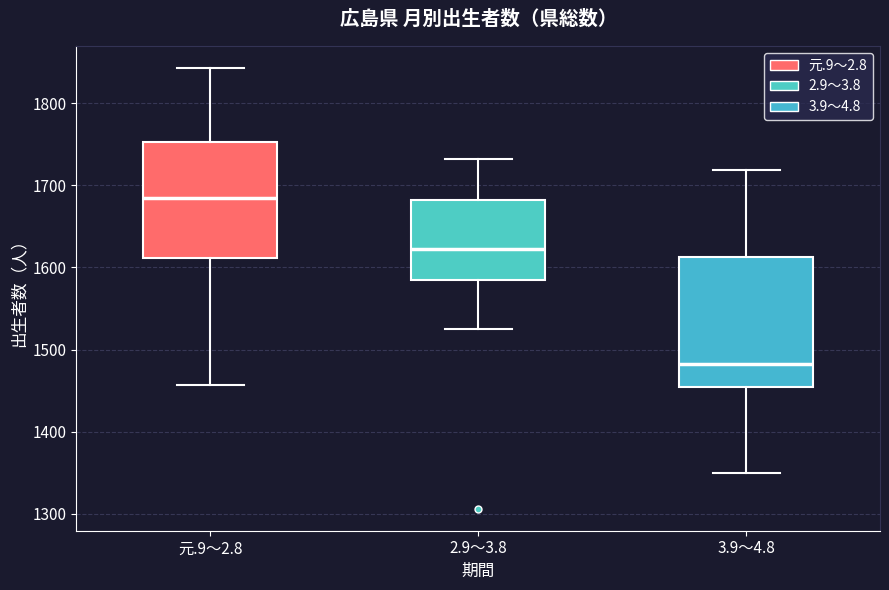

Reading left to right, read every box against the y-axis: the position of its median line, the range the box covers, and the ends of its whiskers. The values are not printed on the chart, so give them approximately, as read against the axis.

元.9～2.8: median 1680, box 1610 to 1750, whiskers 1460 to 1840
2.9～3.8: median 1620, box 1580 to 1680, whiskers 1530 to 1730
3.9～4.8: median 1480, box 1450 to 1610, whiskers 1350 to 1720